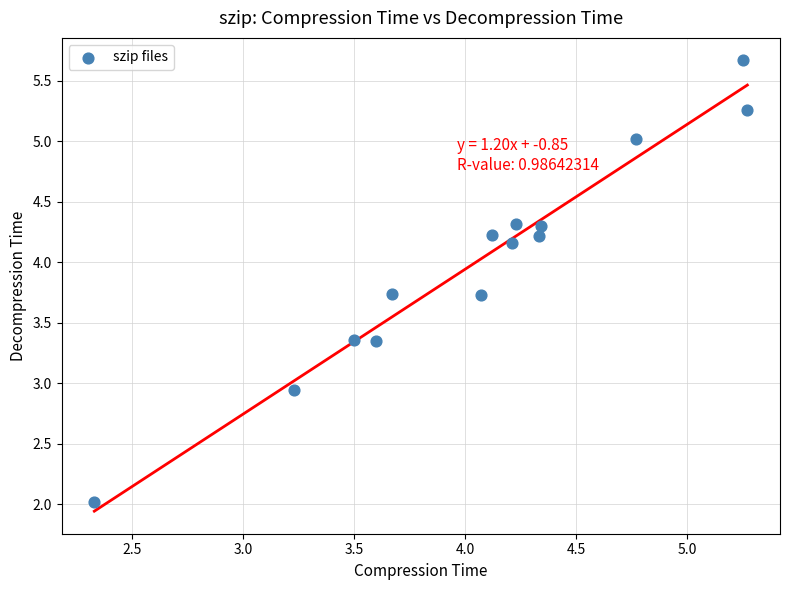

What is the range of X values (max minus min)?

2.9